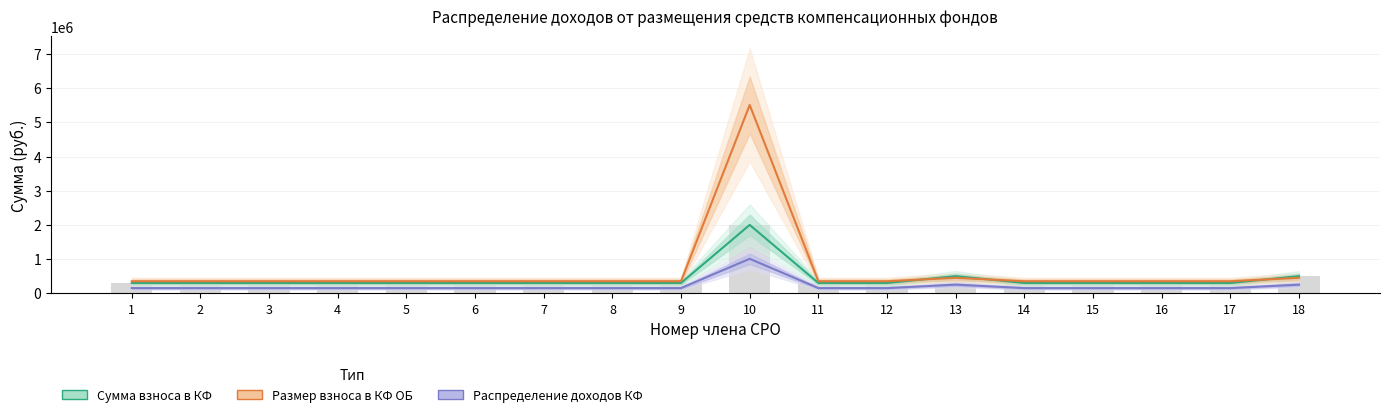

What is the sum of the Размер взноса в КФ ОБ values at 1 and 11?

702359.3